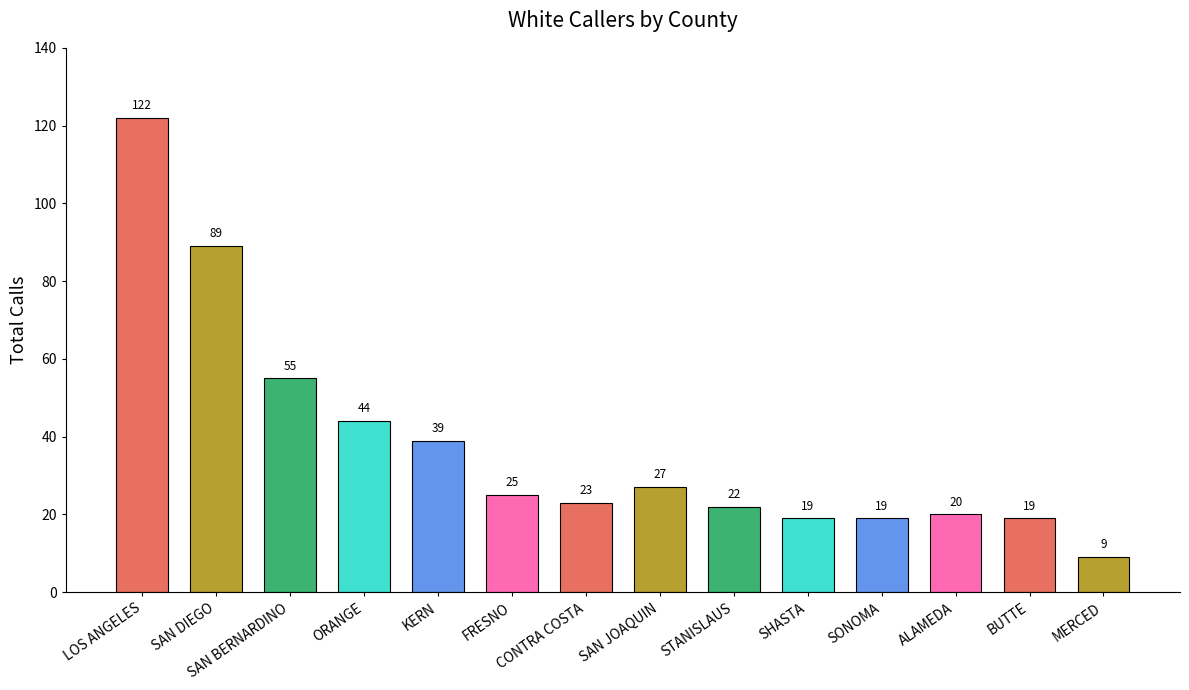

Does the chart contain any negative values?

No